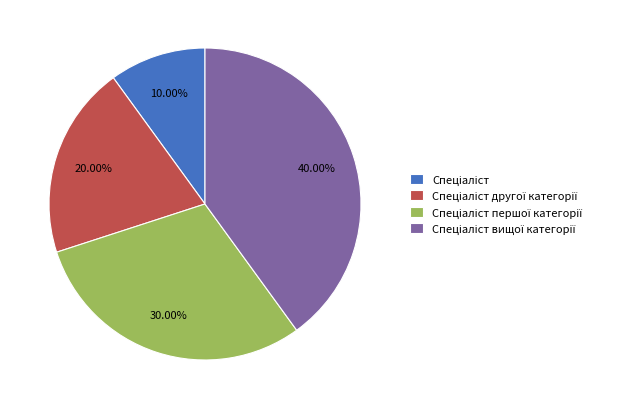

How many segments does this pie chart have?

4